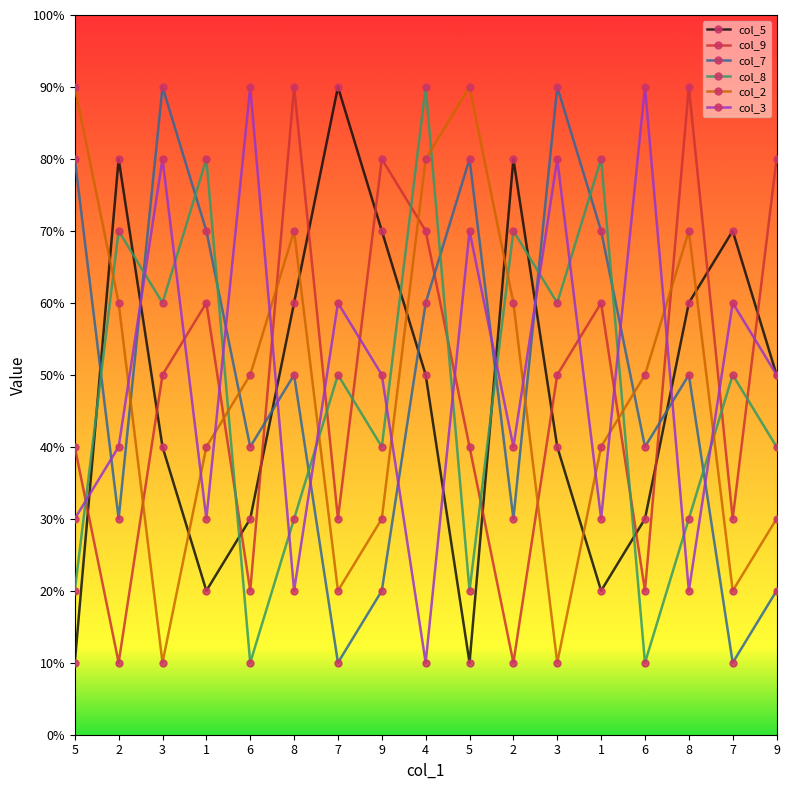

Reading left to right, what are all the values shown in this chart?

col_5: 5=1	2=8	3=4	1=2	6=3	8=6	7=9	9=7	4=5	5=1	2=8	3=4	1=2	6=3	8=6	7=7	9=5
col_9: 5=4	2=1	3=5	1=6	6=2	8=9	7=3	9=8	4=7	5=4	2=1	3=5	1=6	6=2	8=9	7=3	9=8
col_7: 5=8	2=3	3=9	1=7	6=4	8=5	7=1	9=2	4=6	5=8	2=3	3=9	1=7	6=4	8=5	7=1	9=2
col_8: 5=2	2=7	3=6	1=8	6=1	8=3	7=5	9=4	4=9	5=2	2=7	3=6	1=8	6=1	8=3	7=5	9=4
col_2: 5=9	2=6	3=1	1=4	6=5	8=7	7=2	9=3	4=8	5=9	2=6	3=1	1=4	6=5	8=7	7=2	9=3
col_3: 5=3	2=4	3=8	1=3	6=9	8=2	7=6	9=5	4=1	5=7	2=4	3=8	1=3	6=9	8=2	7=6	9=5